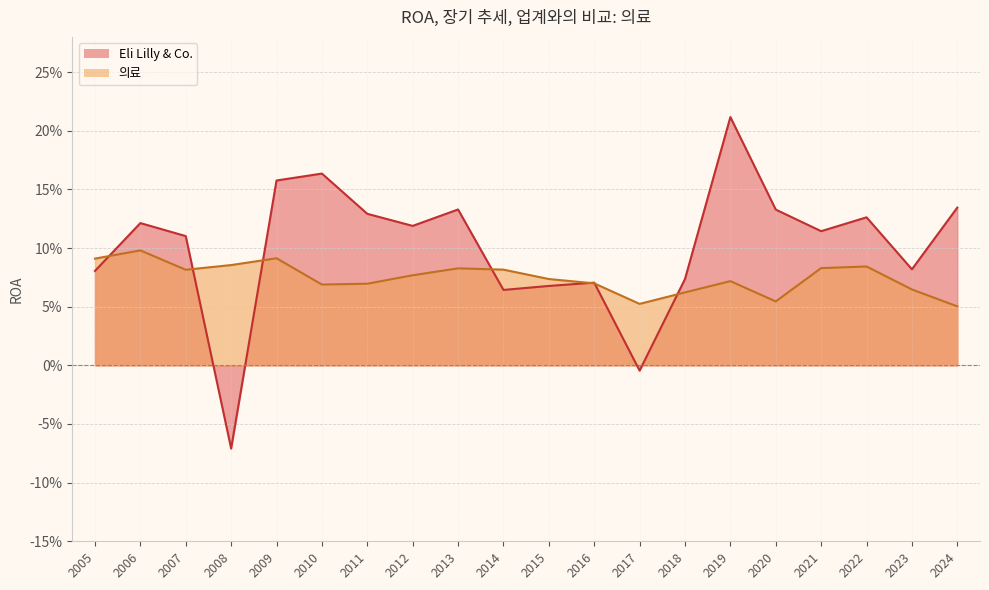

Reading right to left, what are all the values shown in this chart?

Eli Lilly & Co.: 0.1	0.1	0.1	-0.1	0.2	0.2	0.1	0.1	0.1	0.1	0.1	0.1	-0.0	0.1	0.2	0.1	0.1	0.1	0.1	0.1
의료: 0.1	0.1	0.1	0.1	0.1	0.1	0.1	0.1	0.1	0.1	0.1	0.1	0.1	0.1	0.1	0.1	0.1	0.1	0.1	0.1